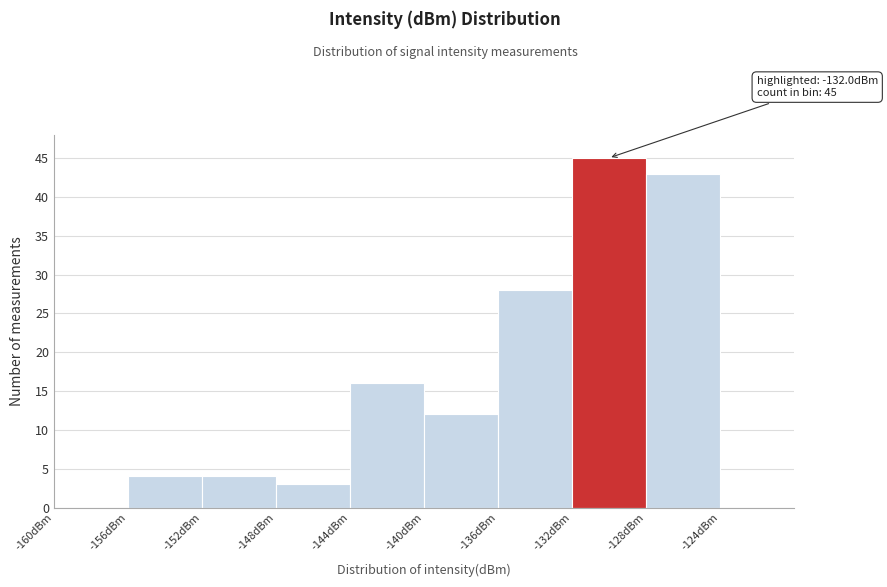

Which range on the x-axis has the tallest bar?

-132 to -128